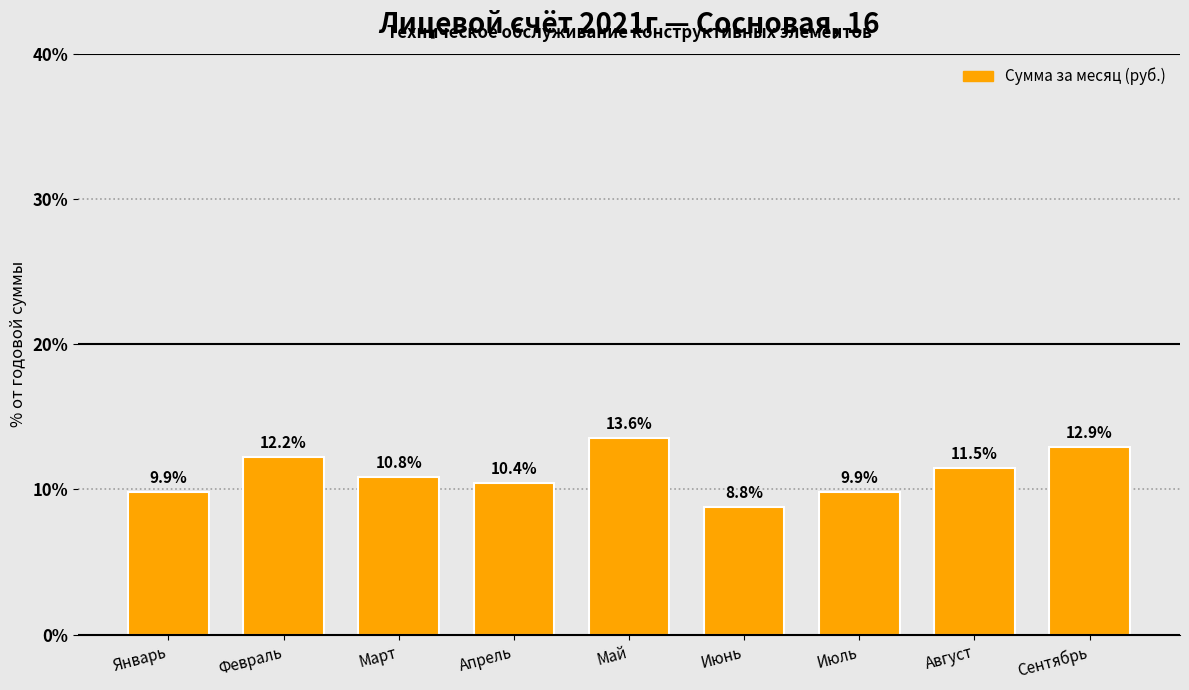

Reading left to right, list all the values displayed in this chart.

9.9	12.2	10.8	10.4	13.6	8.8	9.9	11.5	12.9